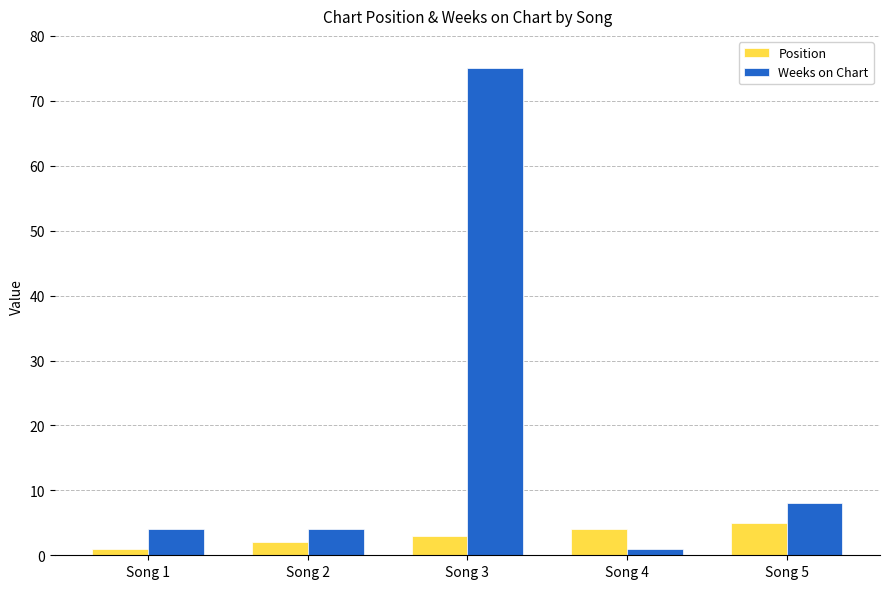

List the series in order of their overall mean, lowest first.

Position, Weeks on Chart